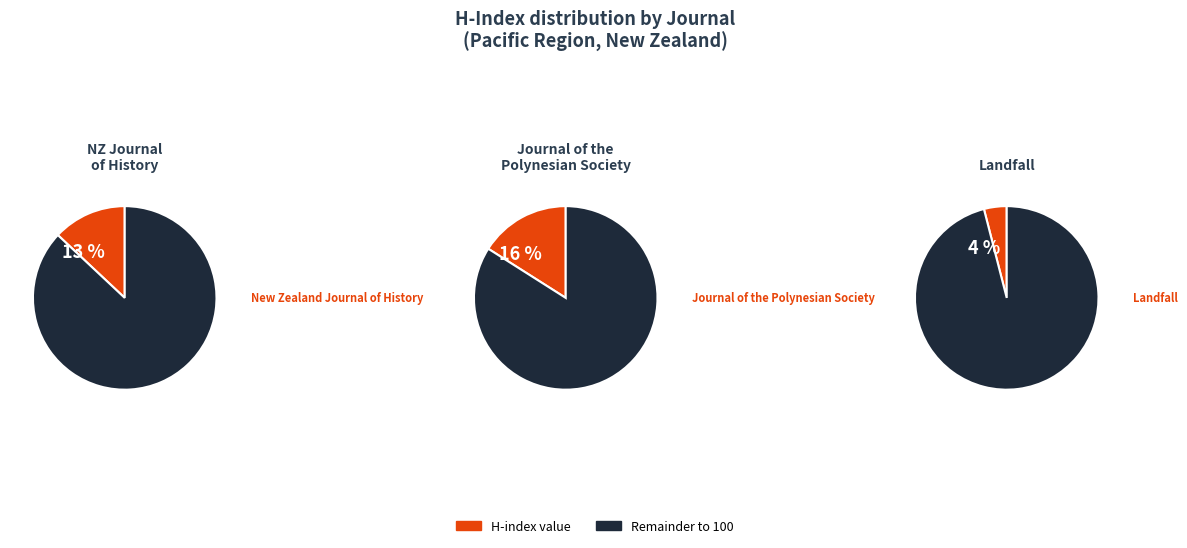

Is Journal of the Polynesian Society the majority of the pie?

No